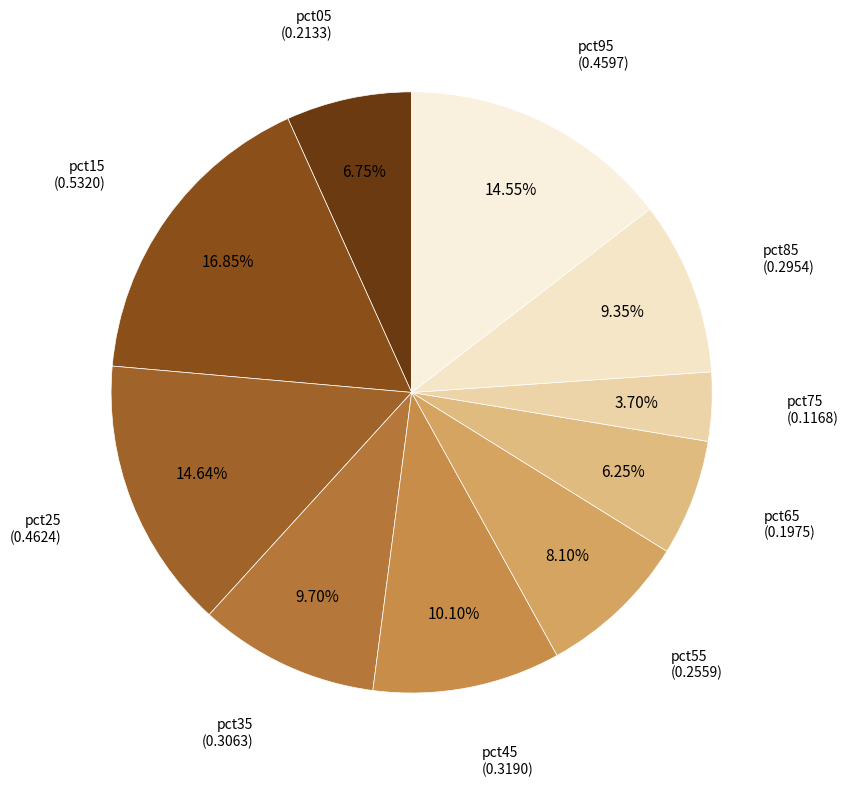

How many slices are in this pie chart?

10